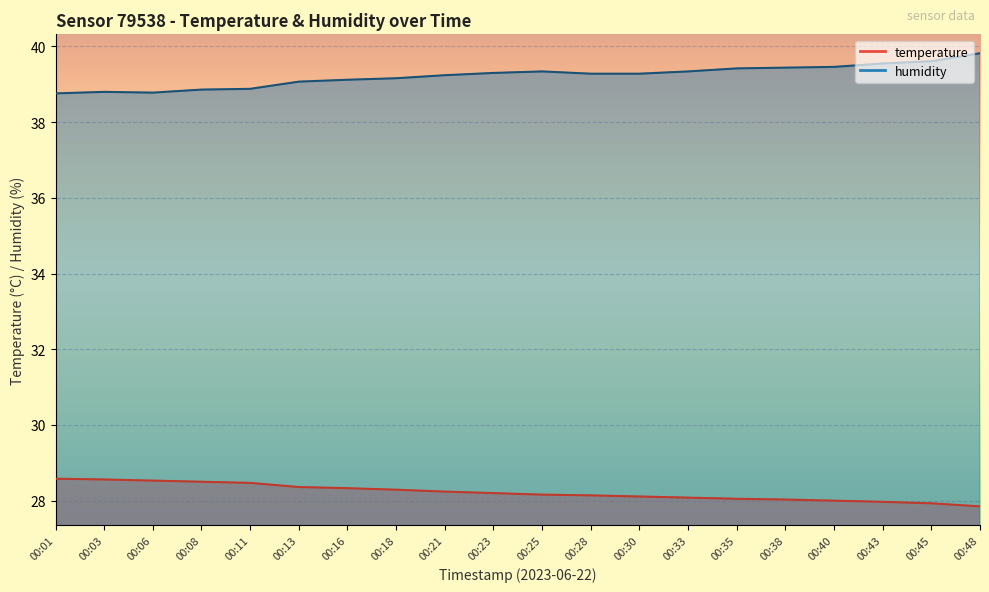

Is this an area chart (filled region under the line)?

No